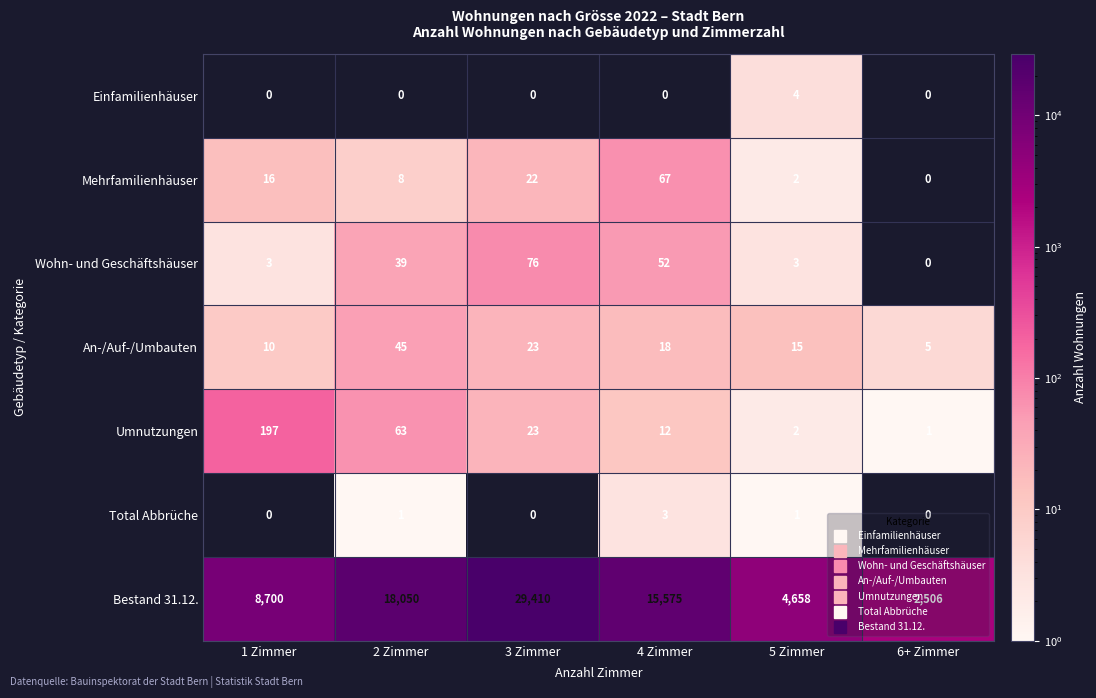

What is the greatest value displayed?

29410